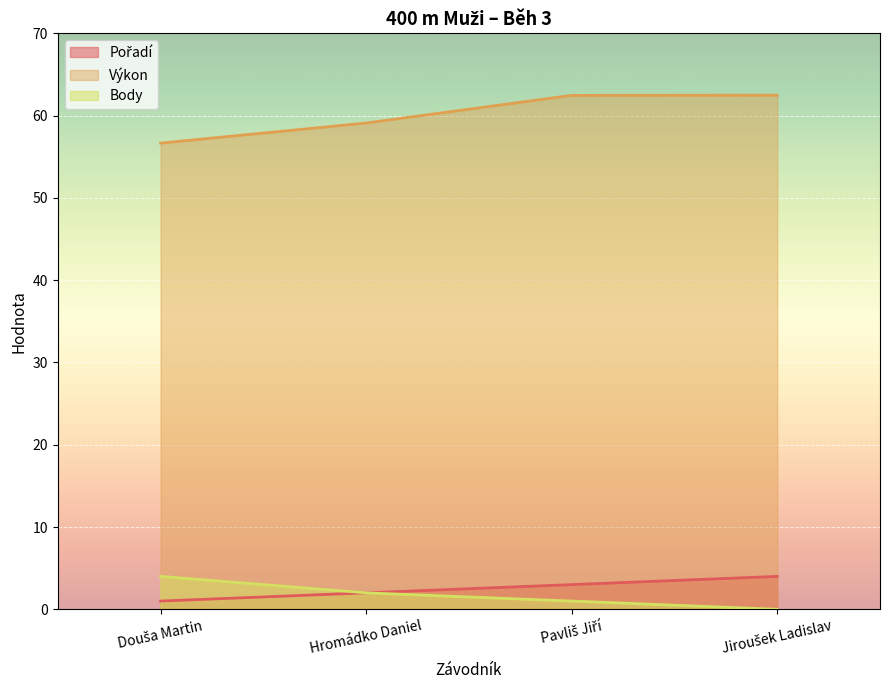

How many lines are shown in the chart?

3